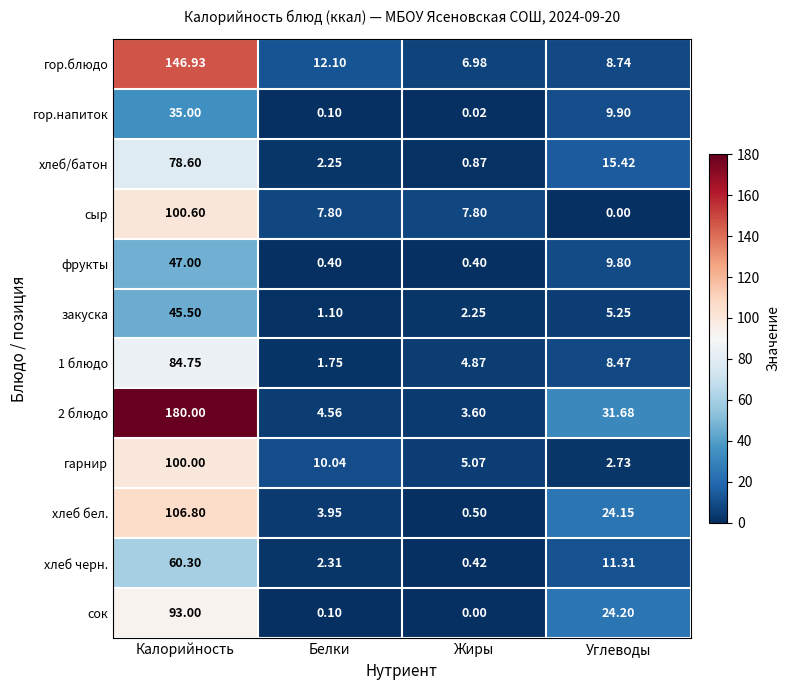

Which series has the largest total across all categories?

2 блюдо